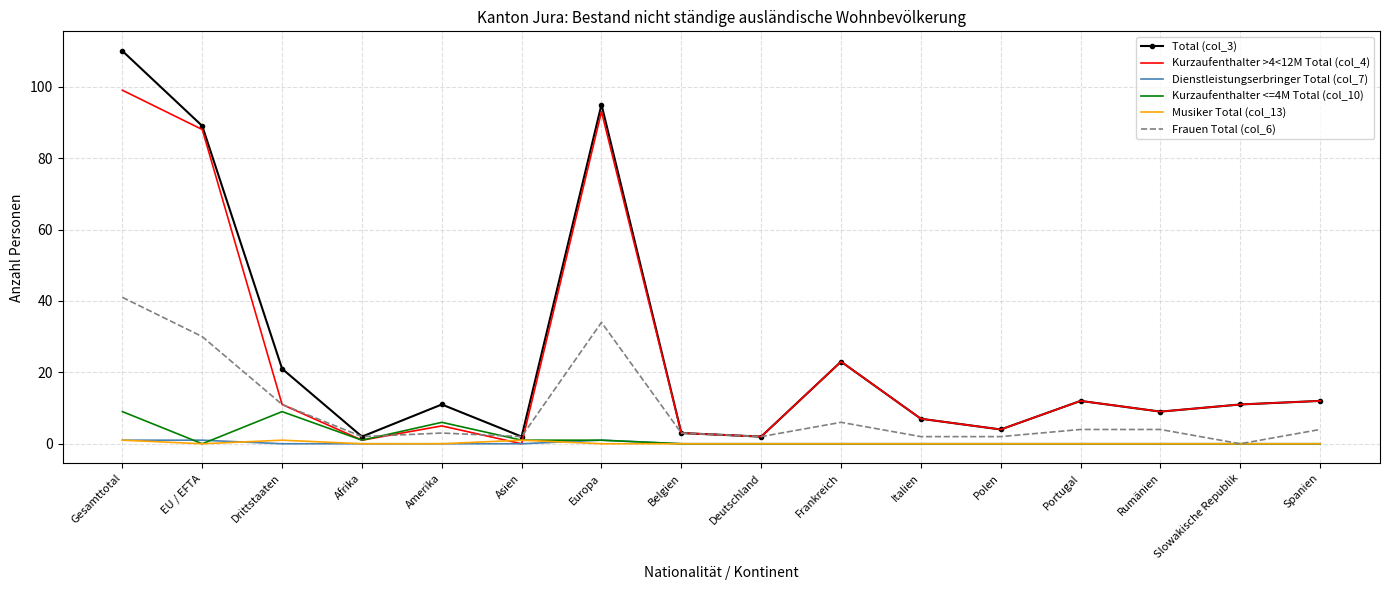

Which label corresponds to the largest value in the chart?

Gesamttotal